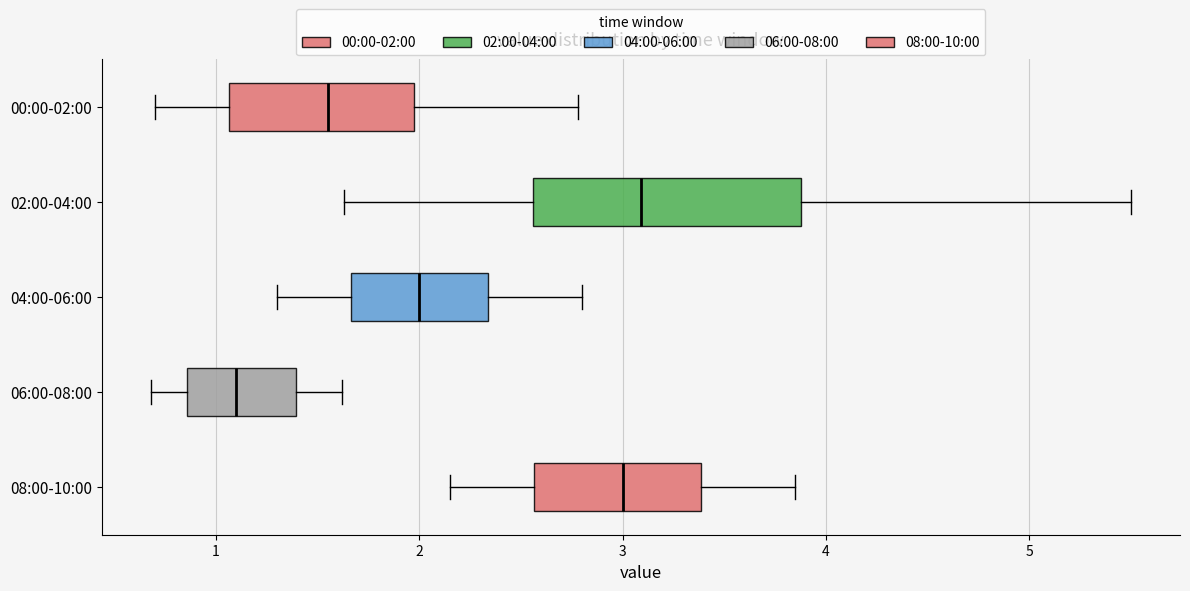

Where does the left whisker of the box for 00:00-02:00 end on the x-axis? The values are not printed on the chart, so give them approximately, as read against the axis.

0.7